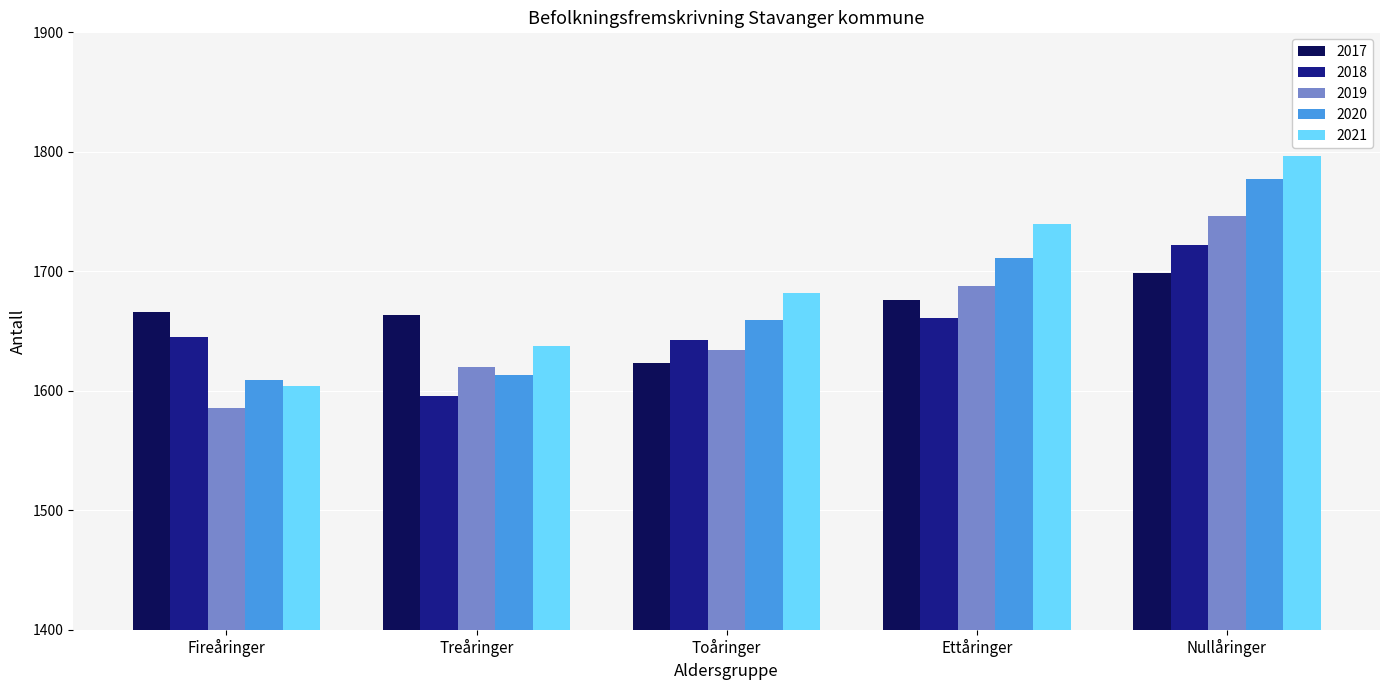

At Toåringer, list the series in order from largest to smallest.

2021, 2020, 2018, 2019, 2017